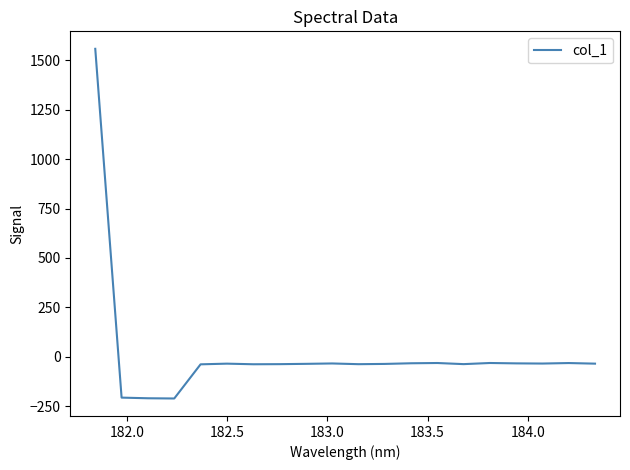

What is the difference between the maximum and minimum values?

1768.9